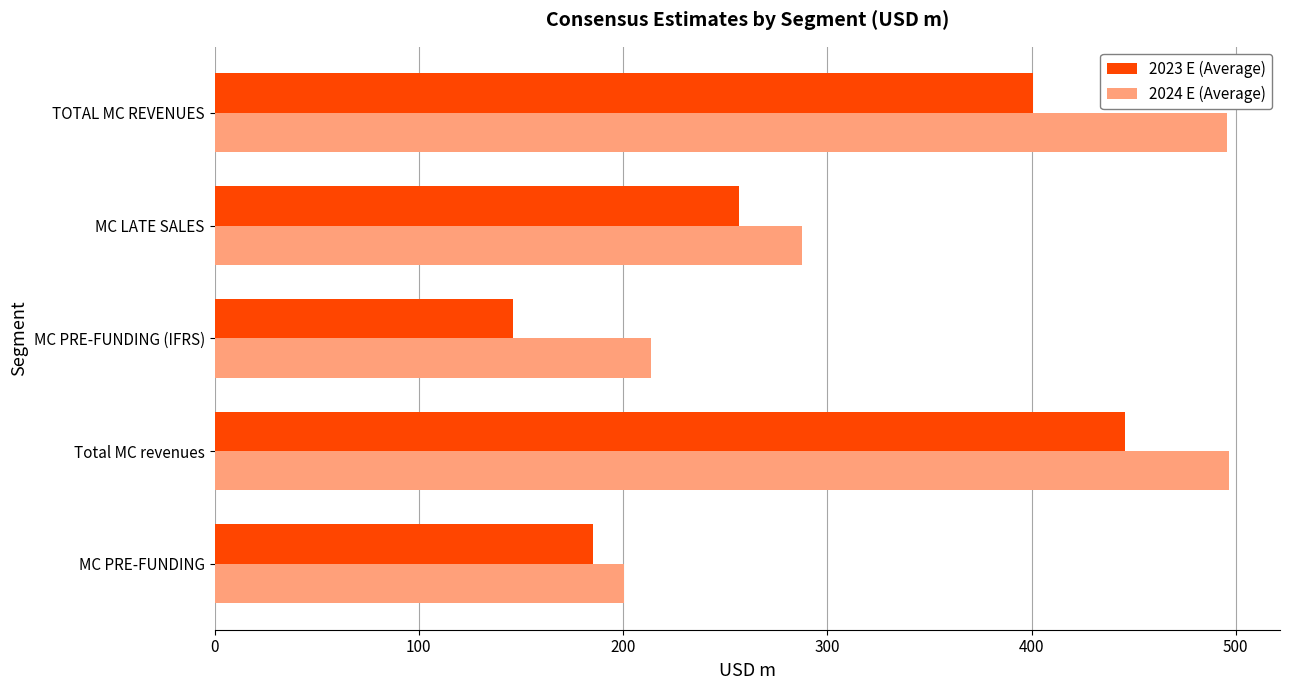

What is the difference between the maximum and minimum values in the 2024 E (Average) series?

296.1